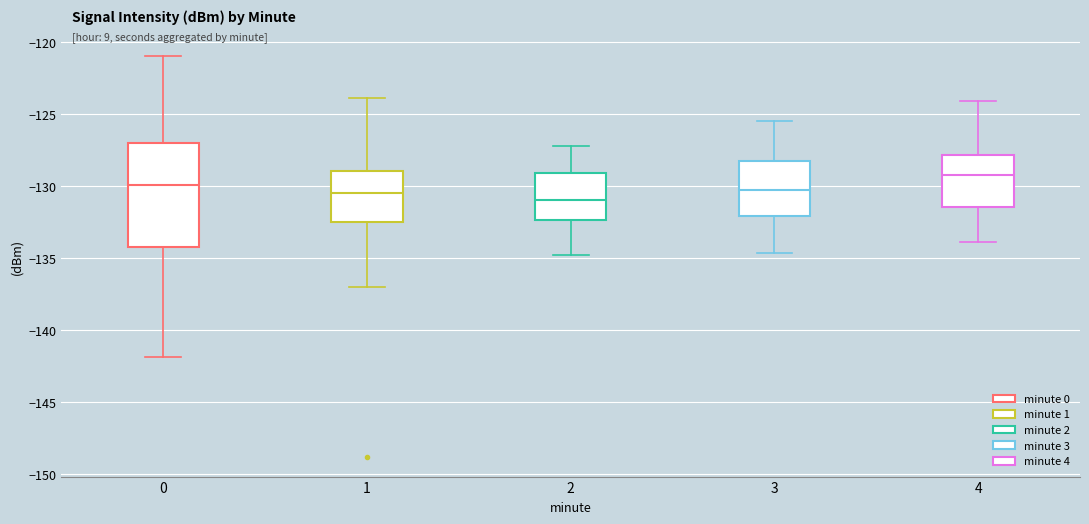

Where does the lower whisker of the box at x = 4 end on the y-axis? The values are not printed on the chart, so give them approximately, as read against the axis.

-134.0